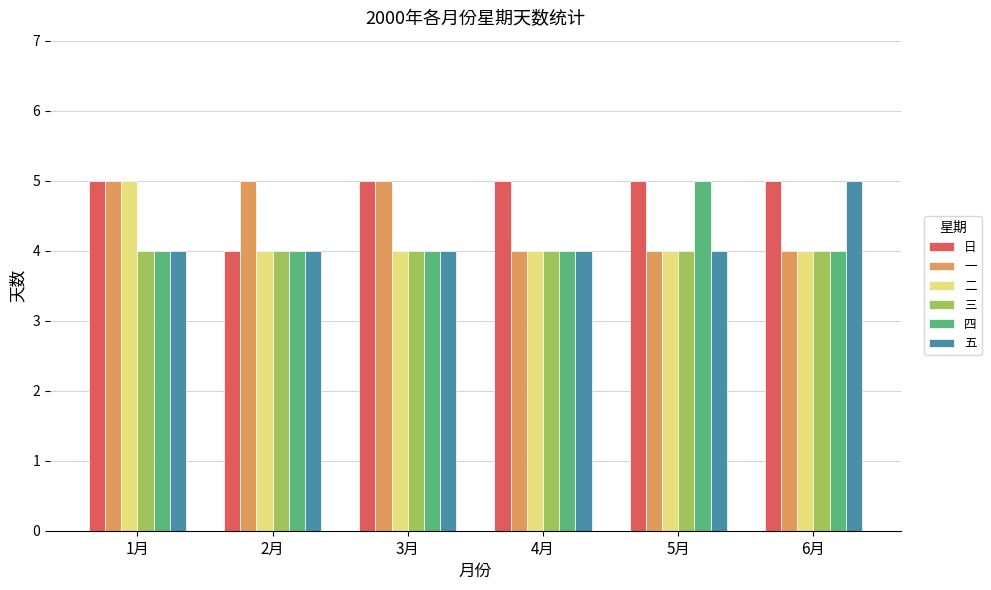

The value of 五 at 5月 is 7. True or false?

False